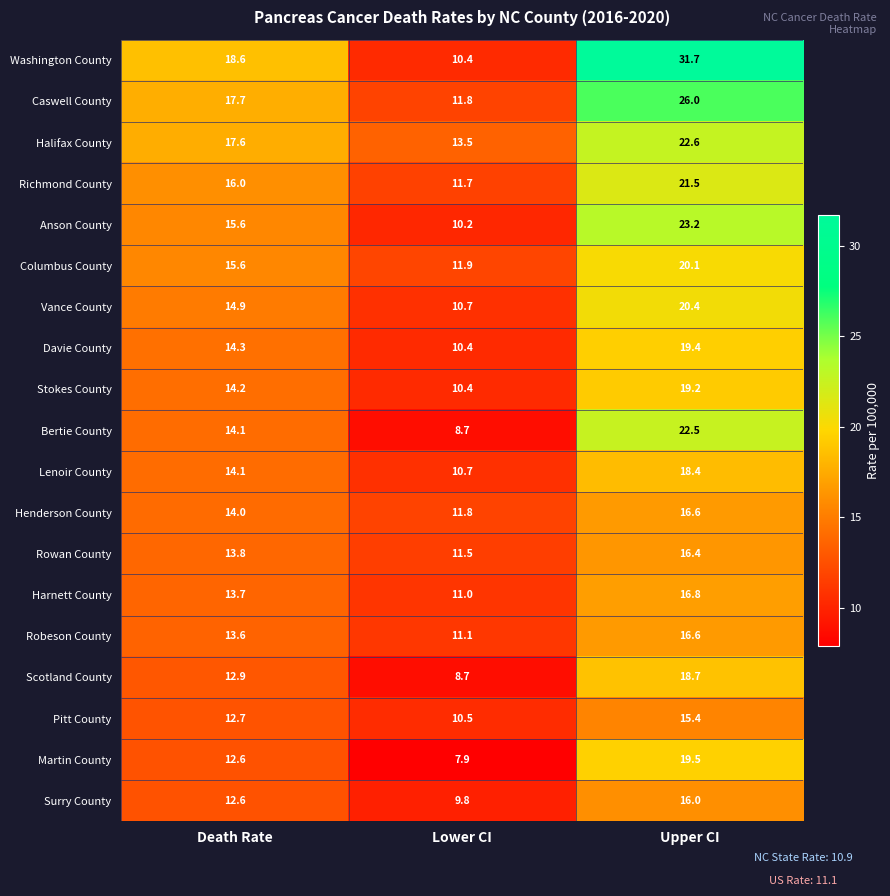

List the labels in order of Columbus County value, largest first.

Upper CI, Death Rate, Lower CI